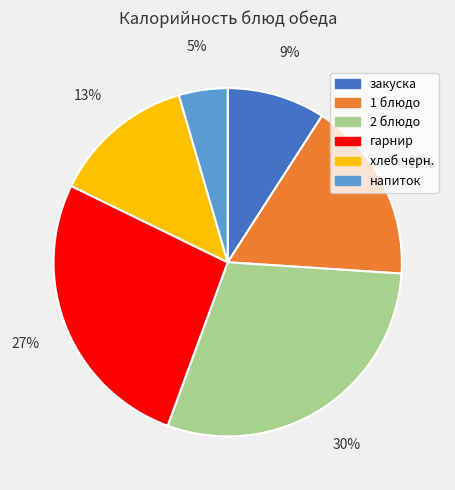

Do 2 блюдо and хлеб черн. together represent more than half of the pie?

No